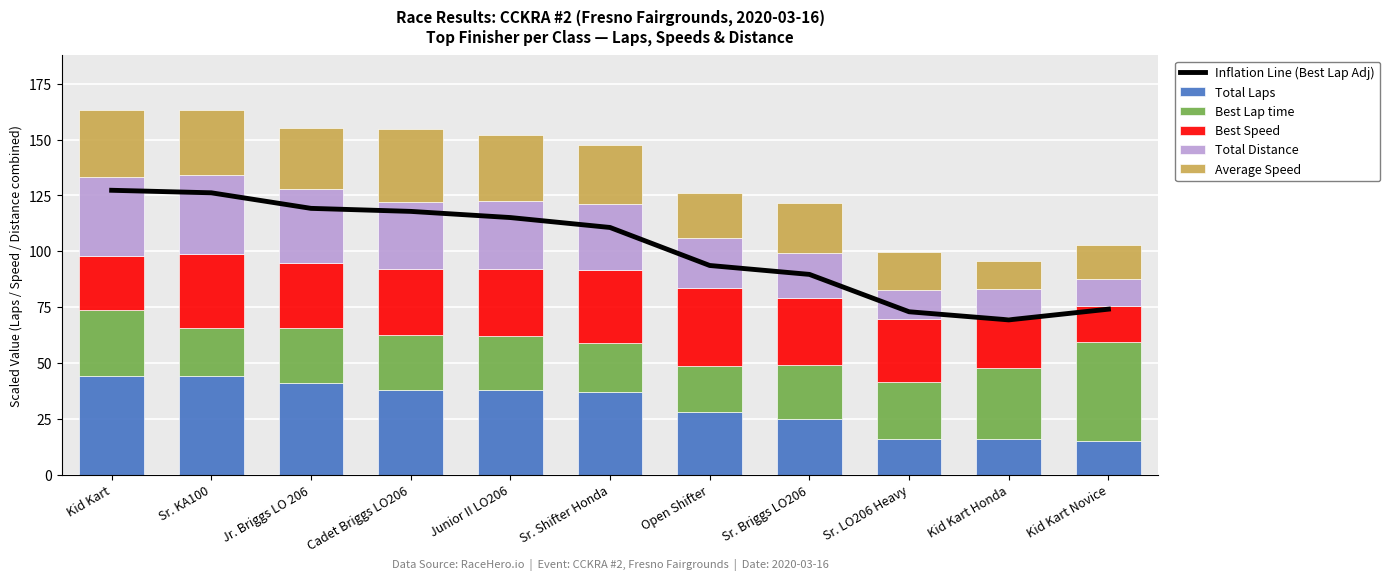

What is the difference between the Average Speed values at Sr. LO206 Heavy and Open Shifter?

2.7